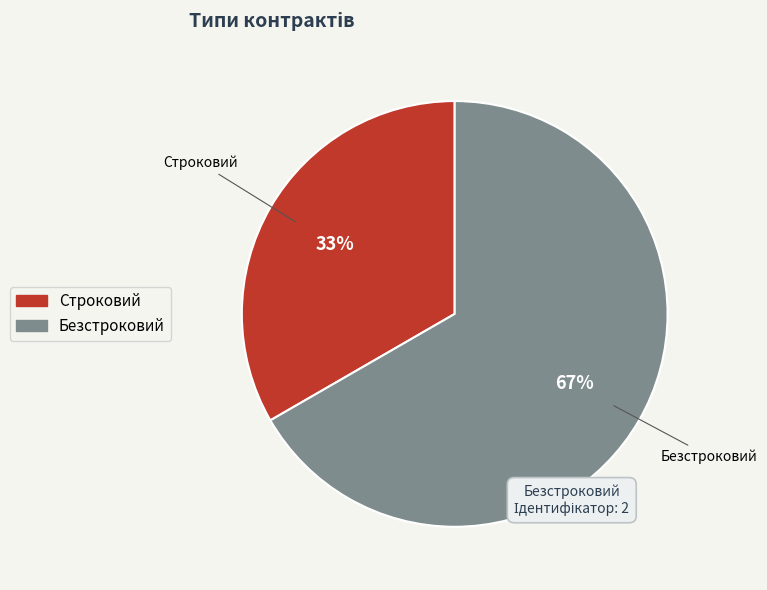

Does any single category account for the majority?

Yes